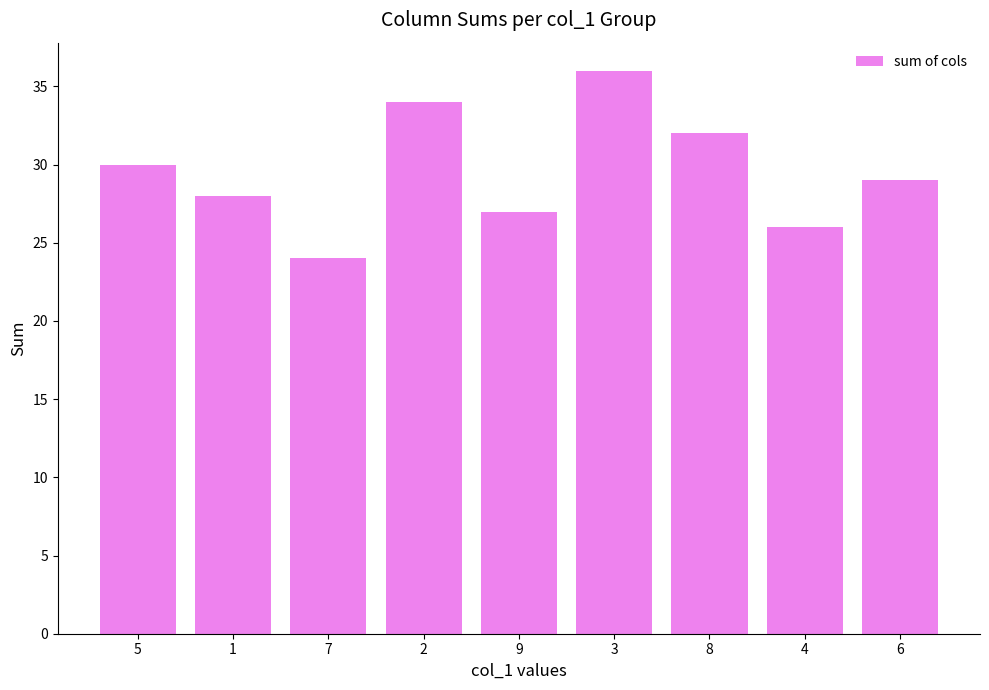

Reading left to right, what are all the values shown in this chart?

30	28	24	34	27	36	32	26	29